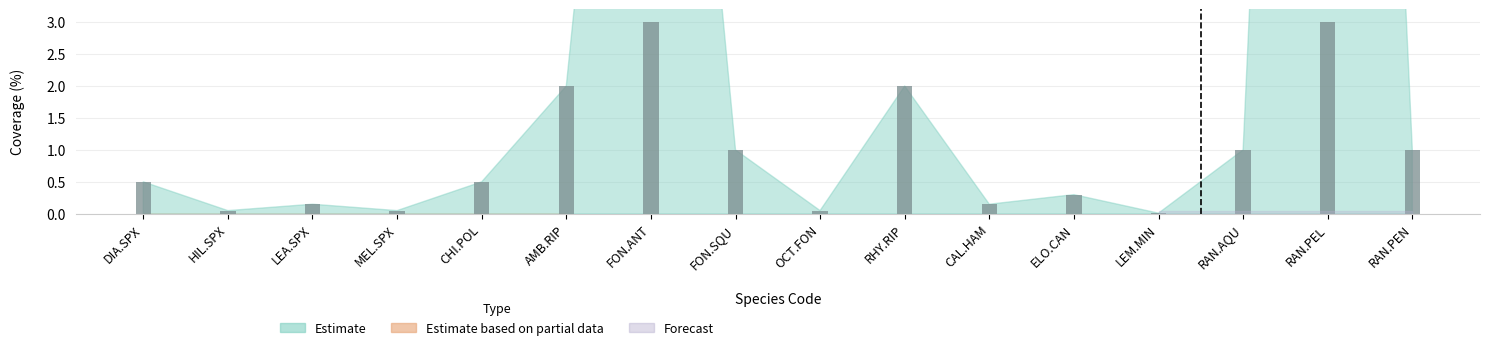

What is the value of the 8th bar from the left?

1.0